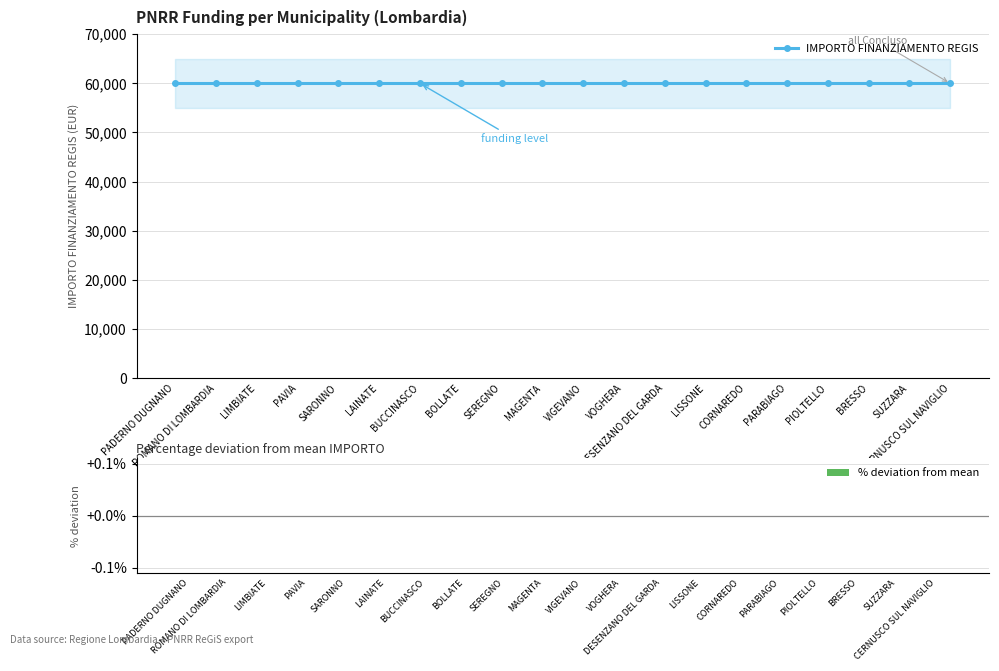

Is the value of IMPORTO FINANZIAMENTO REGIS at VOGHERA greater than the value of % deviation from mean at CERNUSCO SUL NAVIGLIO?

Yes